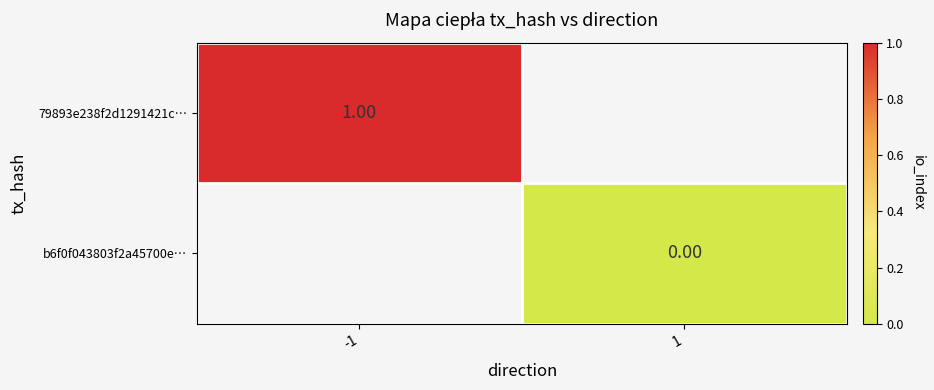

Which series has the largest range (max minus min)?

79893e238f2d1291421c…